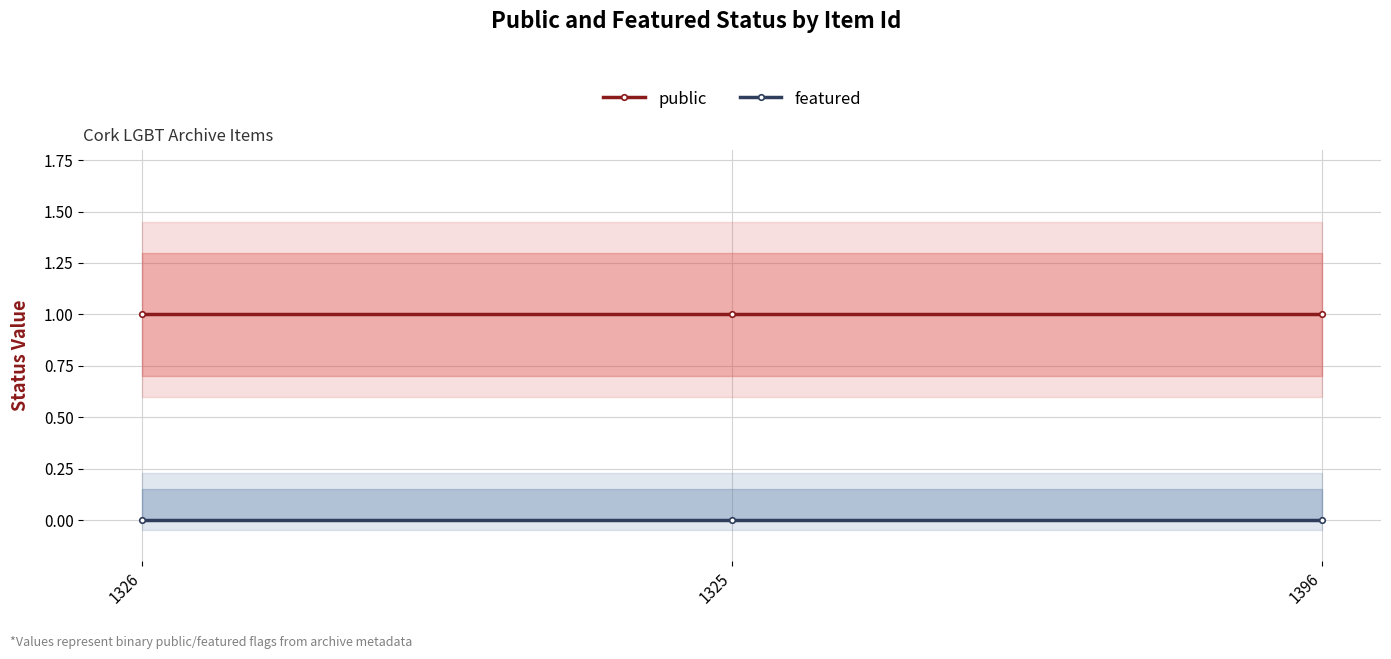

Reading left to right, list all the values displayed in this chart.

public: 1	1	1
featured: 0	0	0